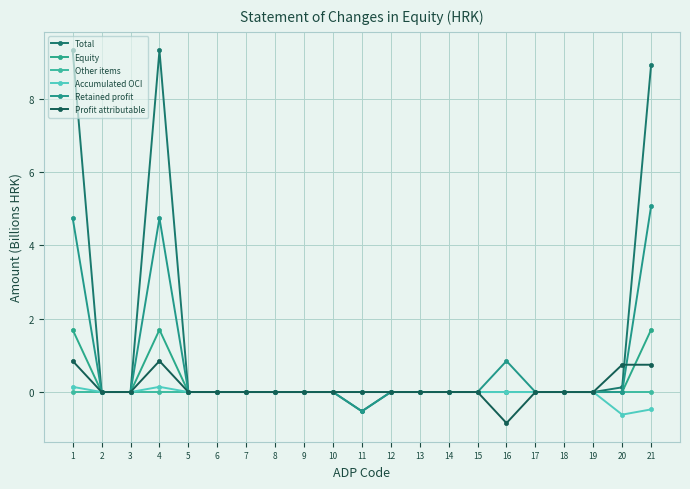

Does the chart have visible grid lines?

Yes